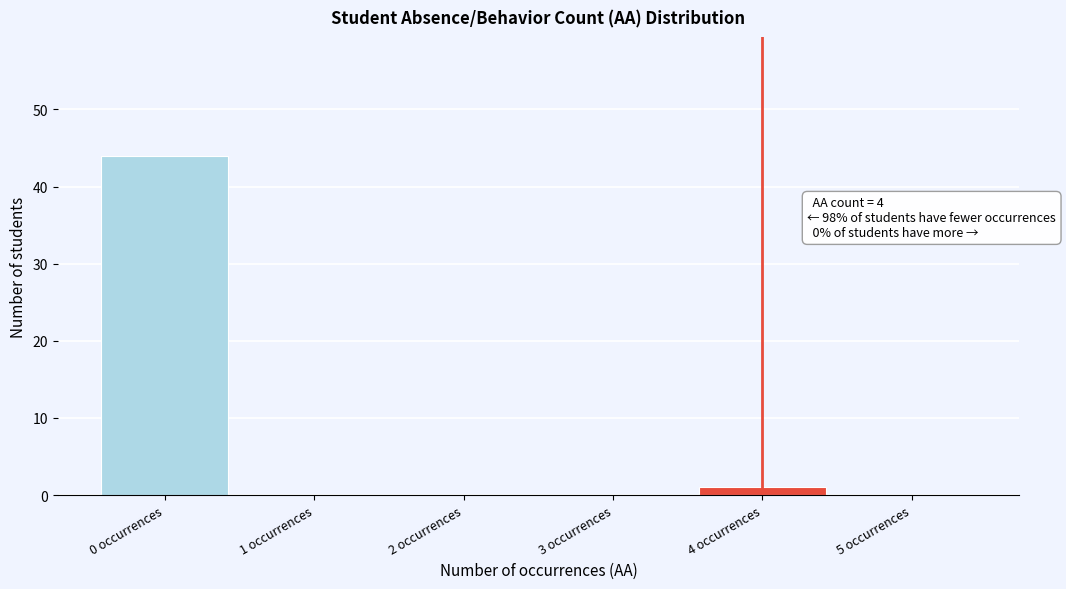

Which range on the x-axis has the tallest bar?

-0.5 to 0.5